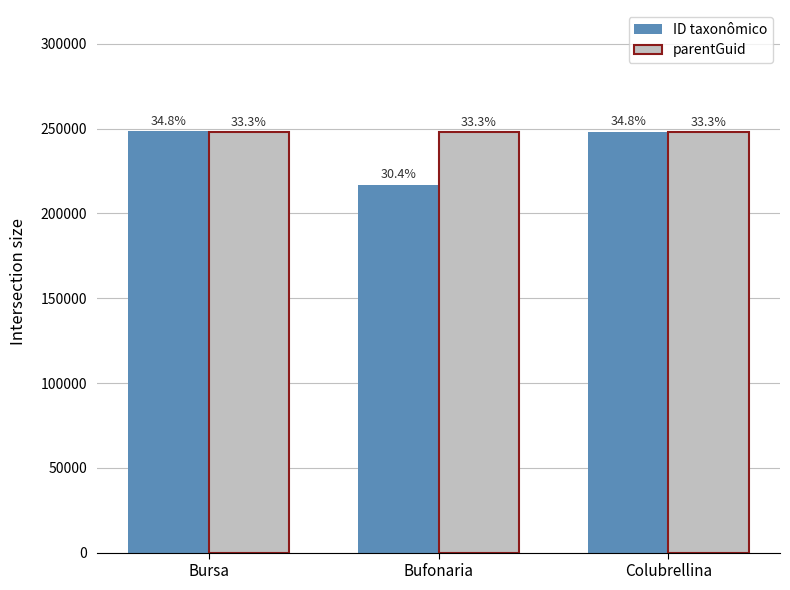

What is the minimum value for parentGuid?

247808